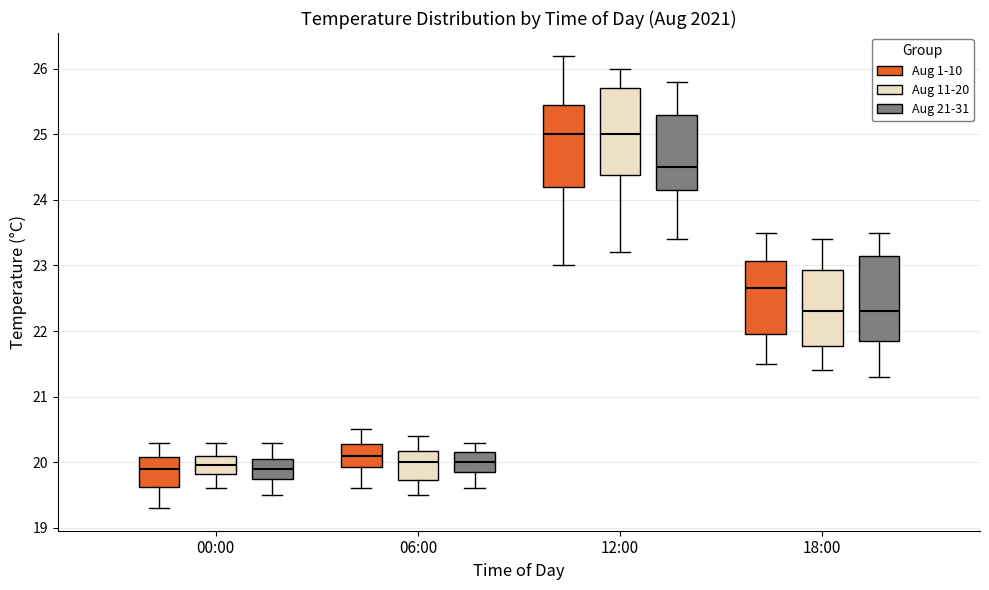

Reading left to right, read every box against the y-axis: the position of its median line, the range the box covers, and the ends of its whiskers. The values are not printed on the chart, so give them approximately, as read against the axis.

00:00 (Aug 1-10): median 19.9, box 19.6 to 20.1, whiskers 19.3 to 20.3
00:00 (Aug 11-20): median 20.0, box 19.8 to 20.1, whiskers 19.6 to 20.3
00:00 (Aug 21-31): median 19.9, box 19.8 to 20.1, whiskers 19.5 to 20.3
06:00 (Aug 1-10): median 20.1, box 19.9 to 20.3, whiskers 19.6 to 20.5
06:00 (Aug 11-20): median 20.0, box 19.7 to 20.2, whiskers 19.5 to 20.4
06:00 (Aug 21-31): median 20.0, box 19.9 to 20.2, whiskers 19.6 to 20.3
12:00 (Aug 1-10): median 25.0, box 24.2 to 25.5, whiskers 23.0 to 26.2
12:00 (Aug 11-20): median 25.0, box 24.4 to 25.7, whiskers 23.2 to 26.0
12:00 (Aug 21-31): median 24.5, box 24.2 to 25.3, whiskers 23.4 to 25.8
18:00 (Aug 1-10): median 22.7, box 22.0 to 23.1, whiskers 21.5 to 23.5
18:00 (Aug 11-20): median 22.3, box 21.8 to 22.9, whiskers 21.4 to 23.4
18:00 (Aug 21-31): median 22.3, box 21.9 to 23.2, whiskers 21.3 to 23.5